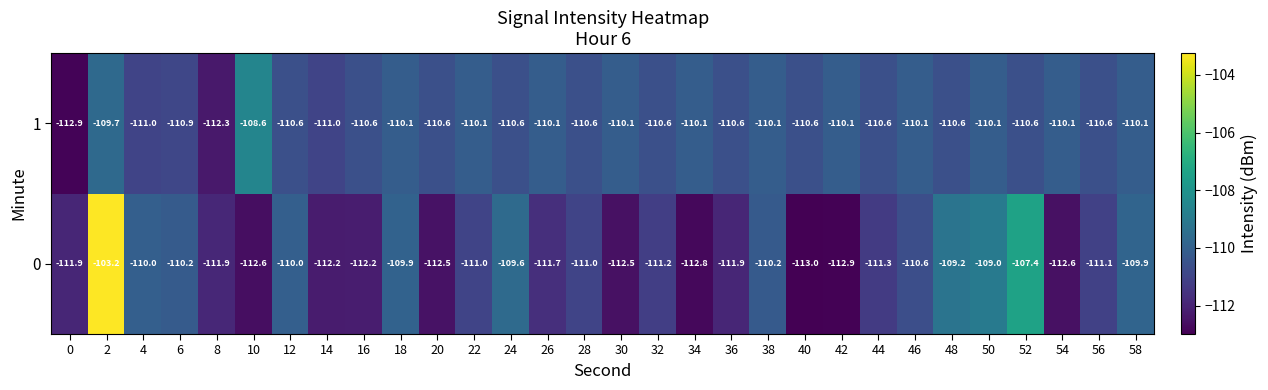

Which label corresponds to the smallest value in the chart?

40